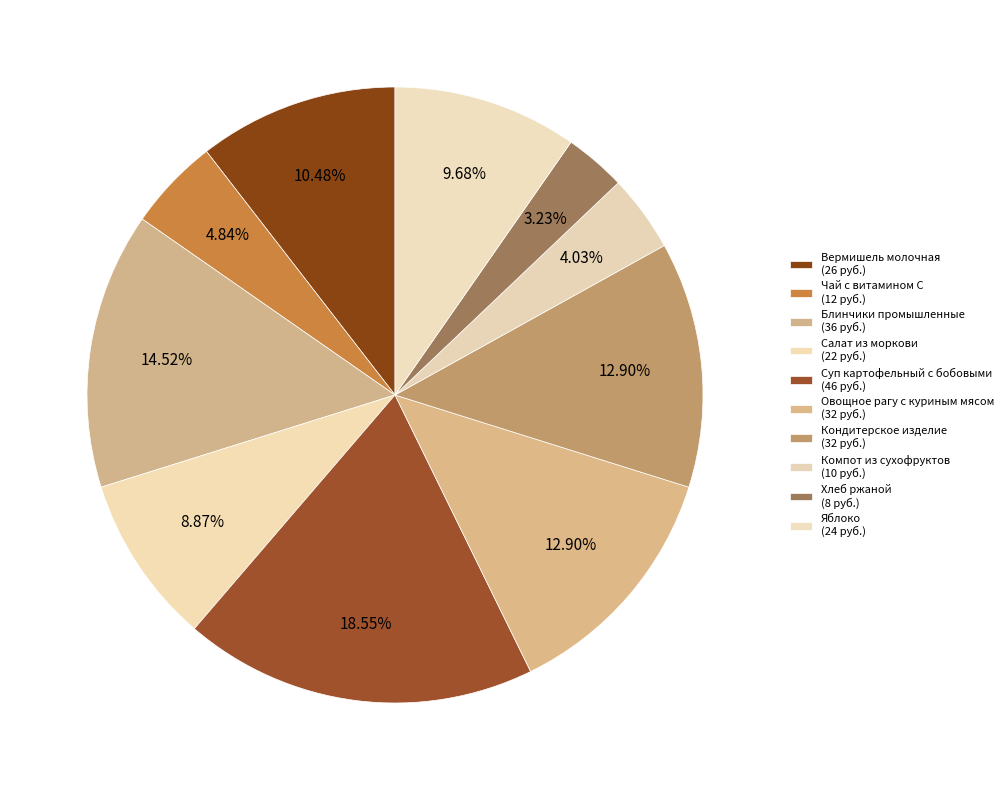

How many slices are in this pie chart?

10